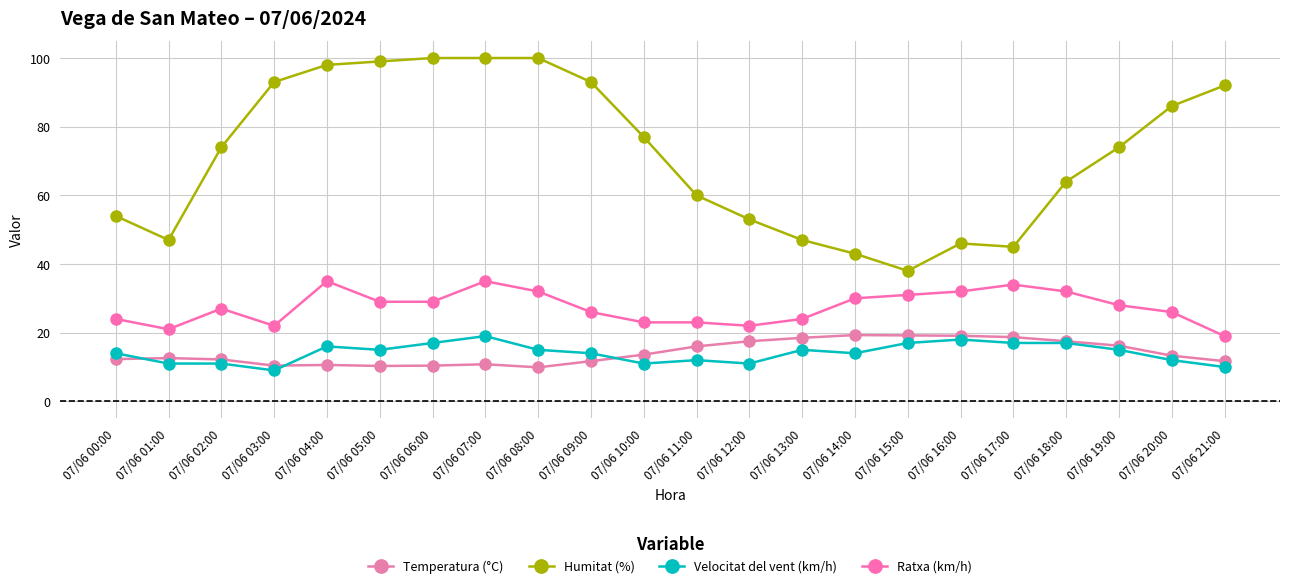

Count the number of data series in this chart.

4